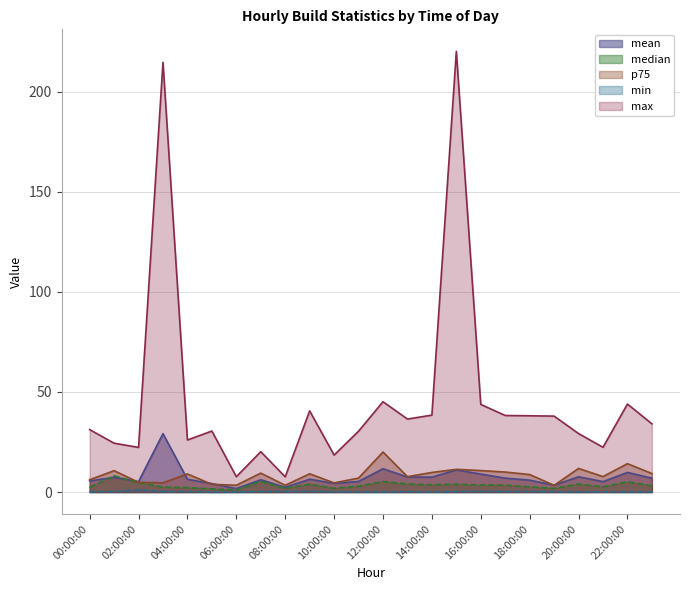

At which category does mean reach its first local valley?

02:00:00